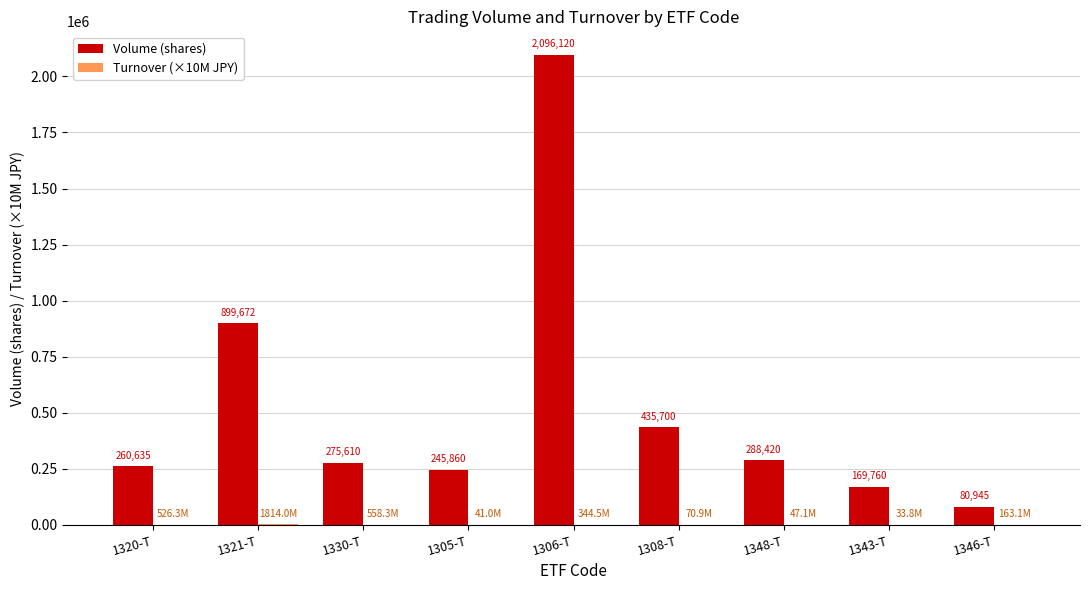

Which series changed the most between 1320-T and 1306-T?

Volume (shares)